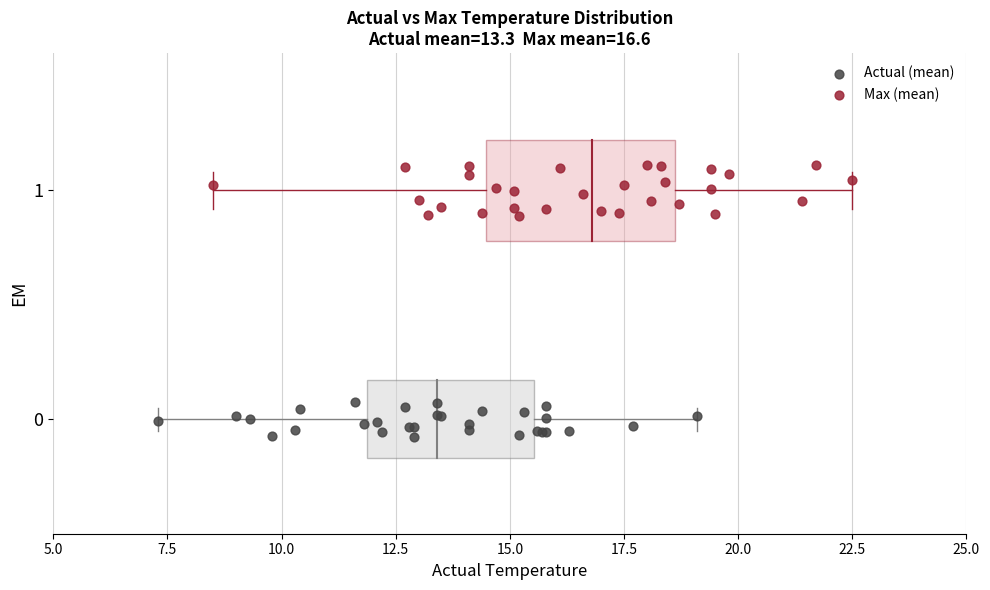

Which series has the widest spread of Y values?

Max (mean)